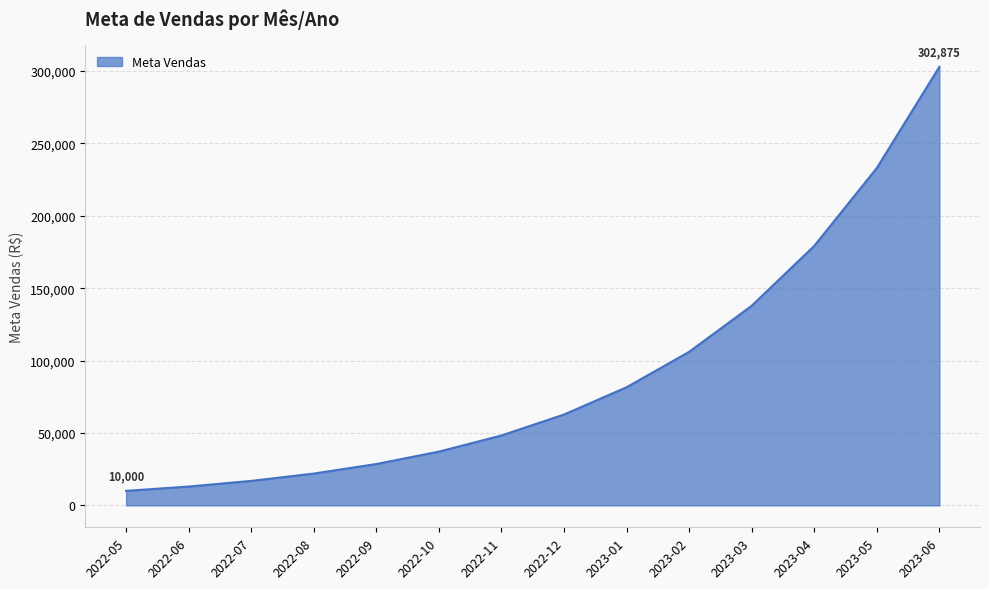

Rank the categories by value from lowest to highest.

2022-05, 2022-06, 2022-07, 2022-08, 2022-09, 2022-10, 2022-11, 2022-12, 2023-01, 2023-02, 2023-03, 2023-04, 2023-05, 2023-06